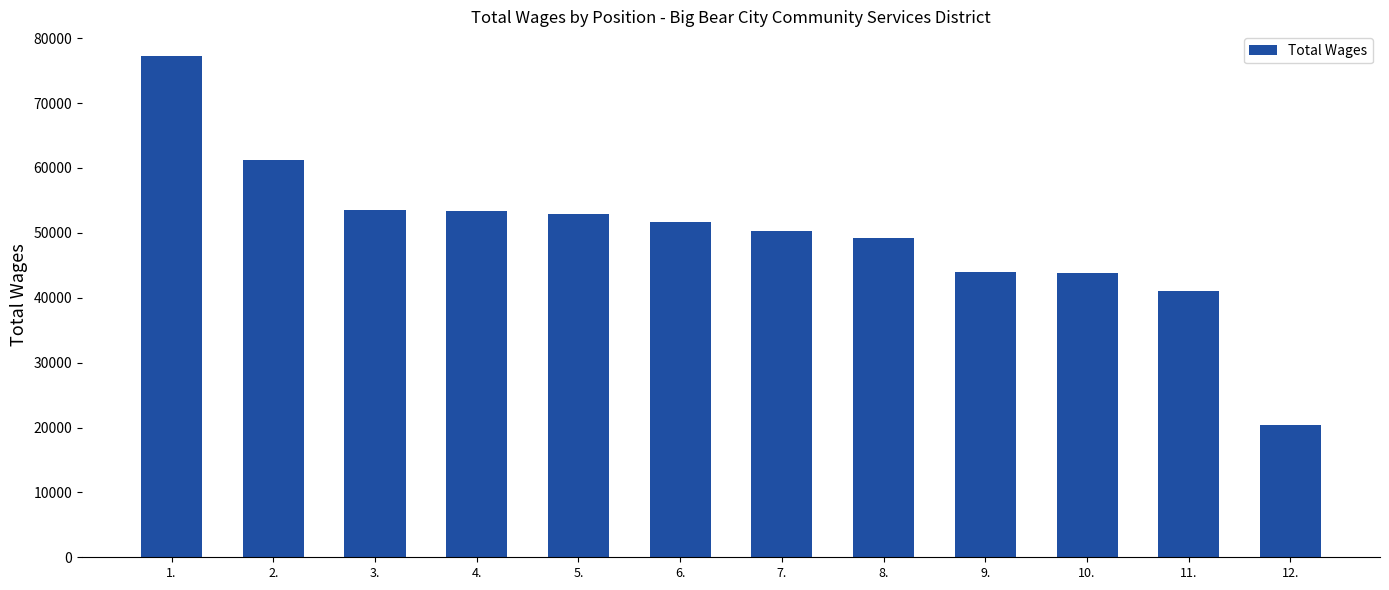

Read the value at 5., to the nearest 50.

52950